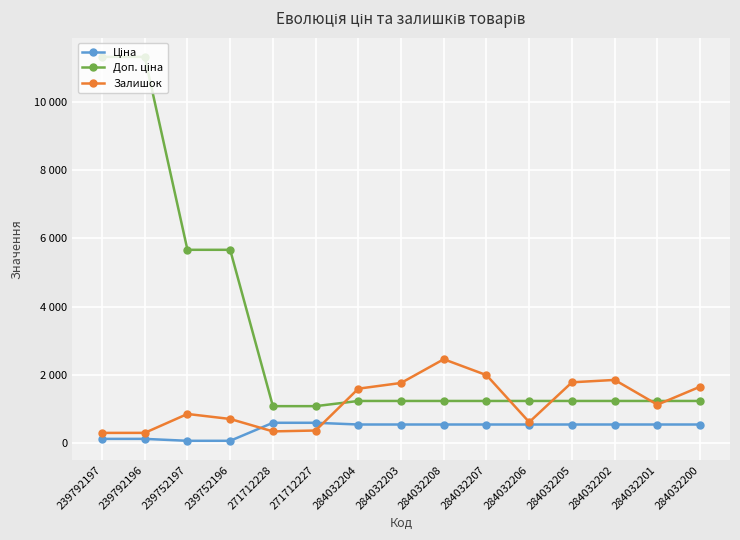

List the series in order of their overall mean, lowest first.

Ціна, Залишок, Доп. ціна